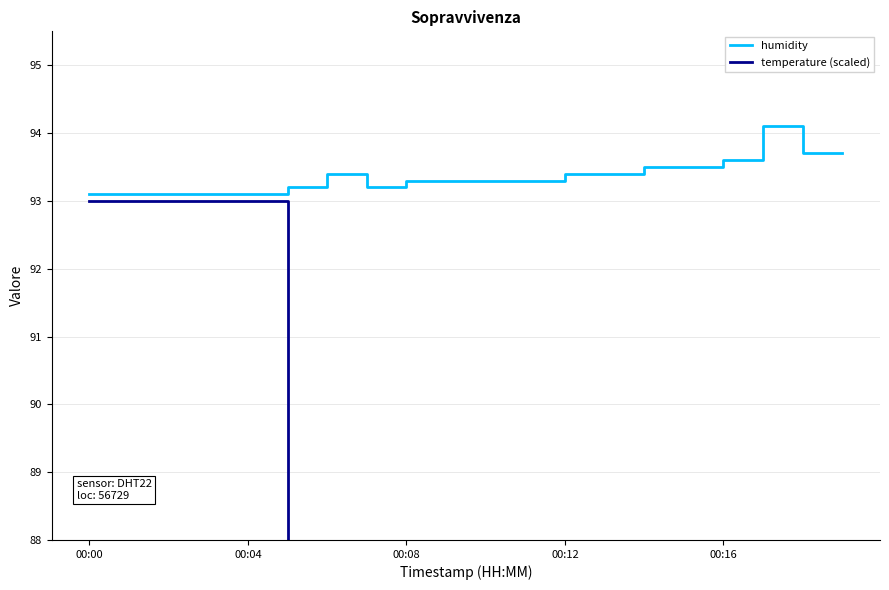

True or false: humidity and temperature (scaled) cross at least once.

False